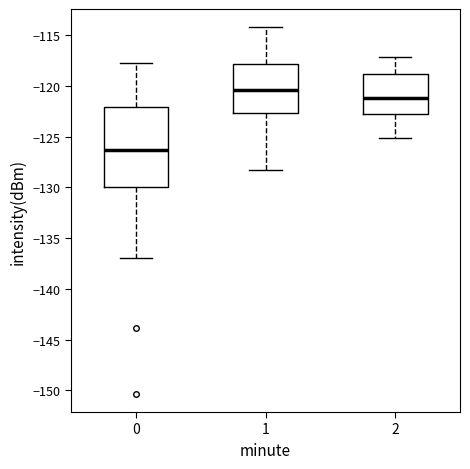

Which box has the lowest median line?

0